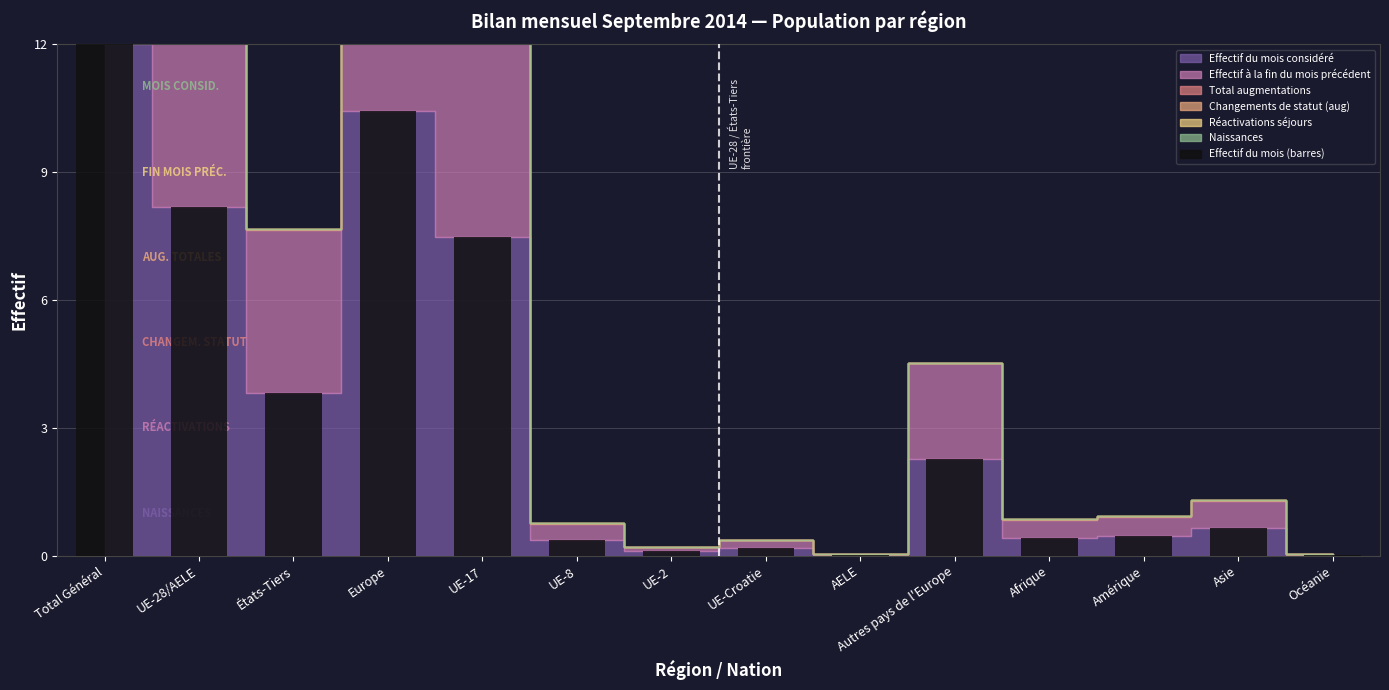

What is the average value?

3.3